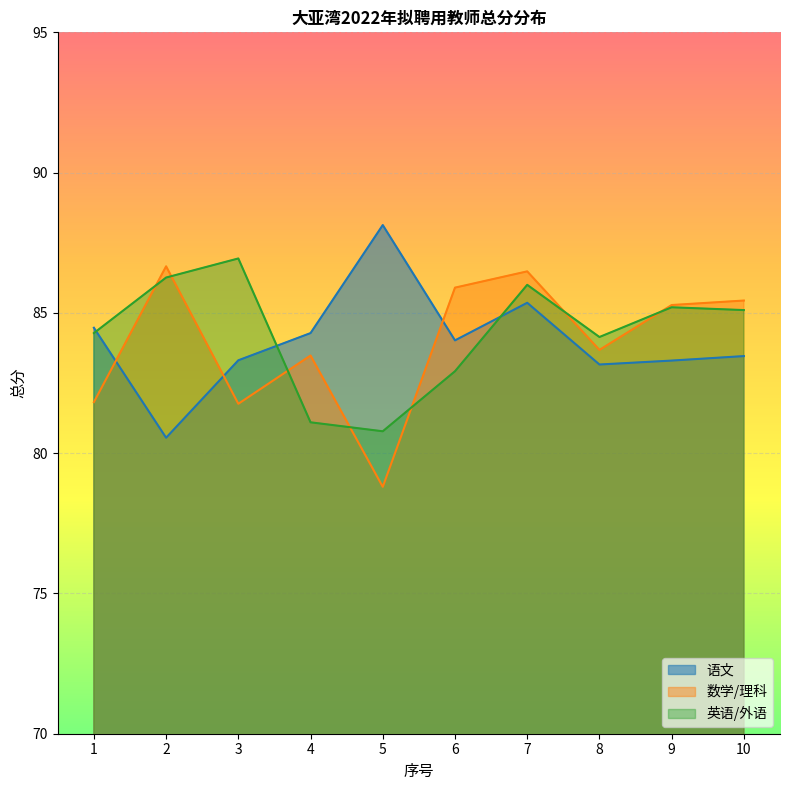

Reading left to right, list all the values displayed in this chart.

语文: 1=84.5	2=80.5	3=83.3	4=84.3	5=88.1	6=84.0	7=85.4	8=83.2	9=83.3	10=83.5
数学/理科: 1=81.8	2=86.7	3=81.8	4=83.5	5=78.8	6=85.9	7=86.5	8=83.7	9=85.3	10=85.4
英语/外语: 1=84.3	2=86.3	3=86.9	4=81.1	5=80.8	6=82.9	7=86.0	8=84.1	9=85.2	10=85.1